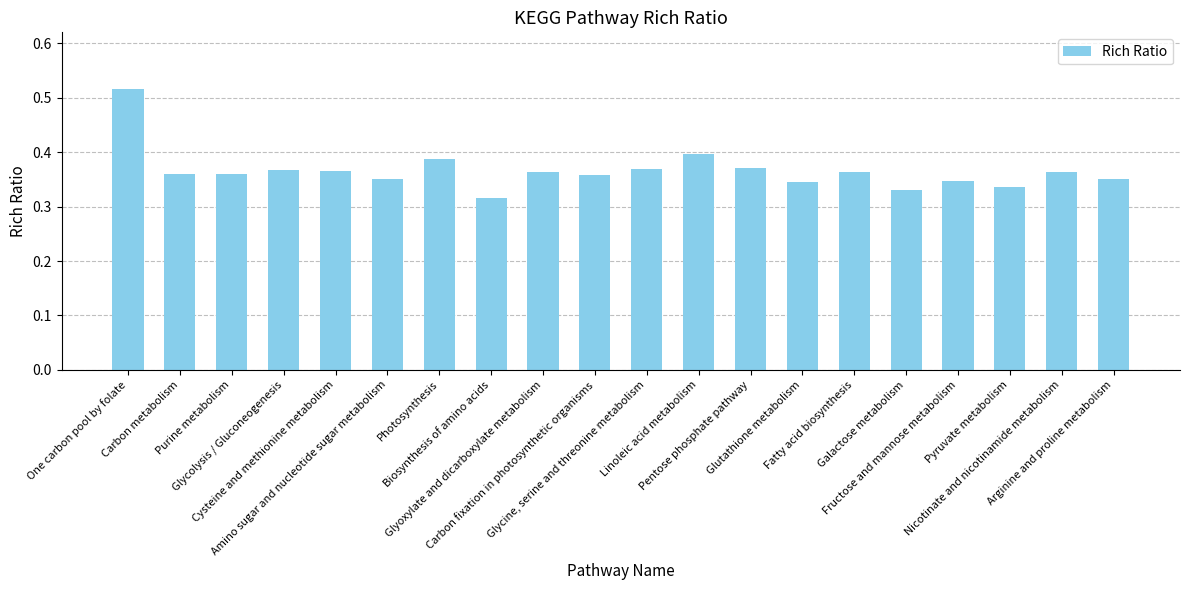

Count the values in the range 0 to 1.

20